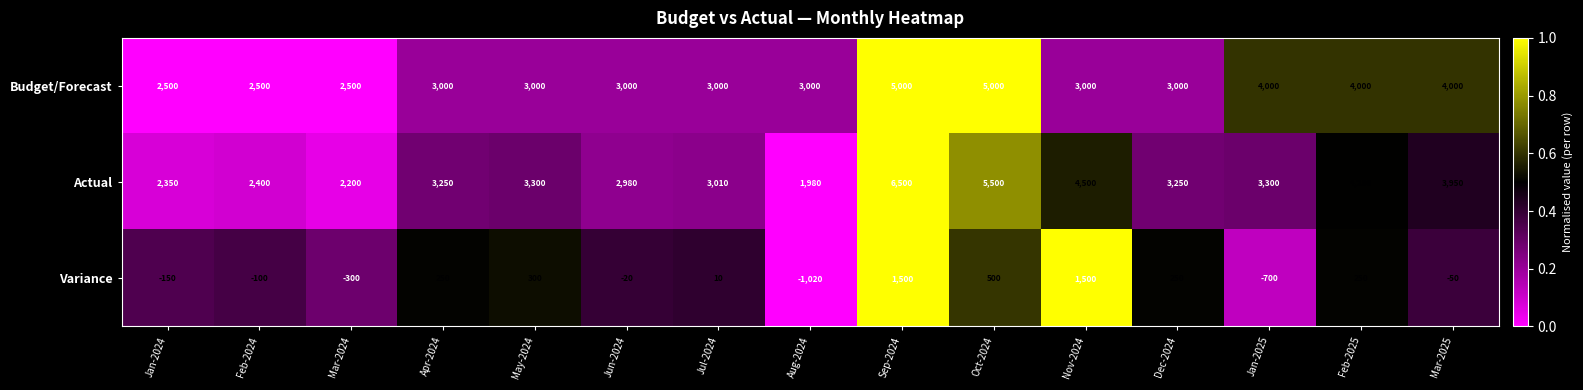

Rank the series by their maximum value, from lowest to highest.

Variance, Budget/Forecast, Actual